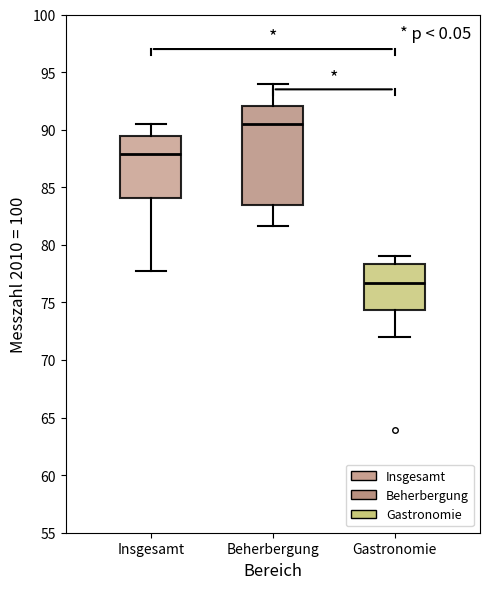

Reading left to right, read every box against the y-axis: the position of its median line, the range the box covers, and the ends of its whiskers. The values are not printed on the chart, so give them approximately, as read against the axis.

Insgesamt: median 88.0, box 84.0 to 89.5, whiskers 77.5 to 90.5
Beherbergung: median 90.5, box 83.5 to 92.0, whiskers 81.5 to 94.0
Gastronomie: median 76.5, box 74.5 to 78.5, whiskers 72.0 to 79.0